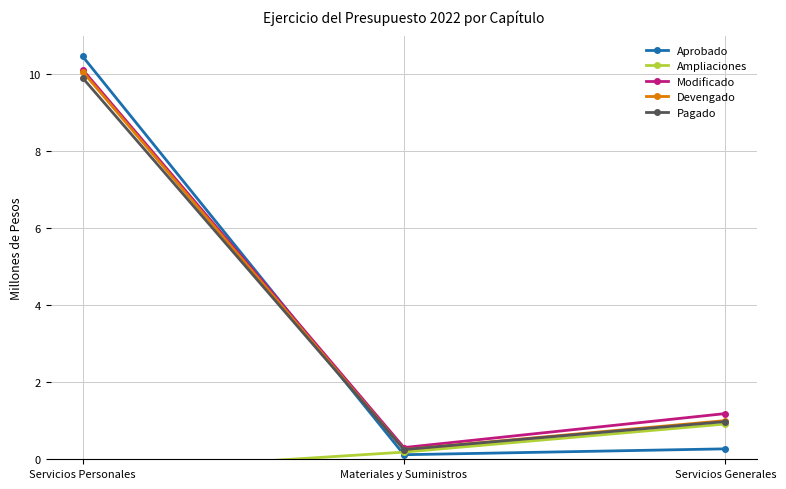

How many data points in Devengado are less than 1?

1